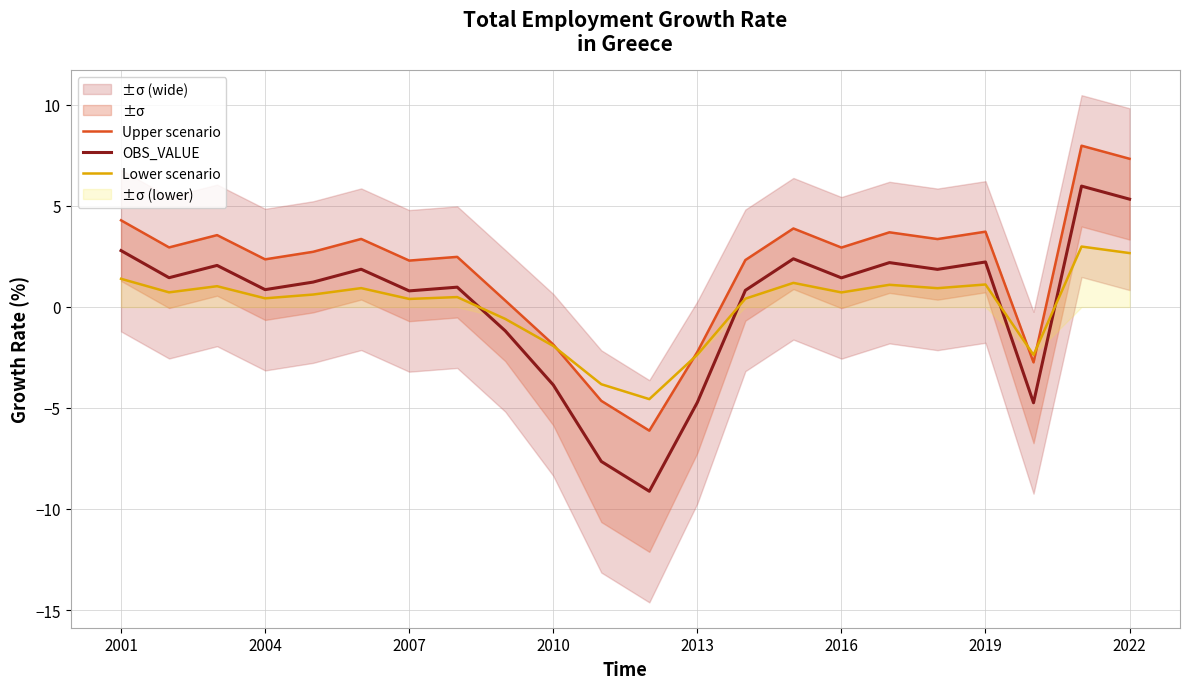

Is this an area chart (filled region under the line)?

No